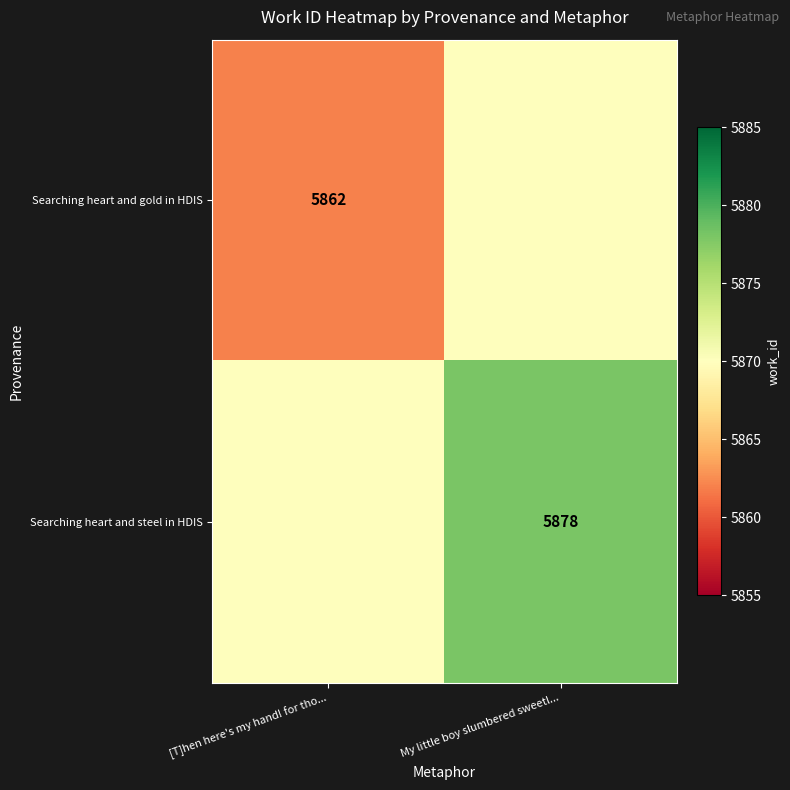

Is it true that Searching heart and steel in HDIS equals 5878 at My little boy slumbered sweetl...?

True